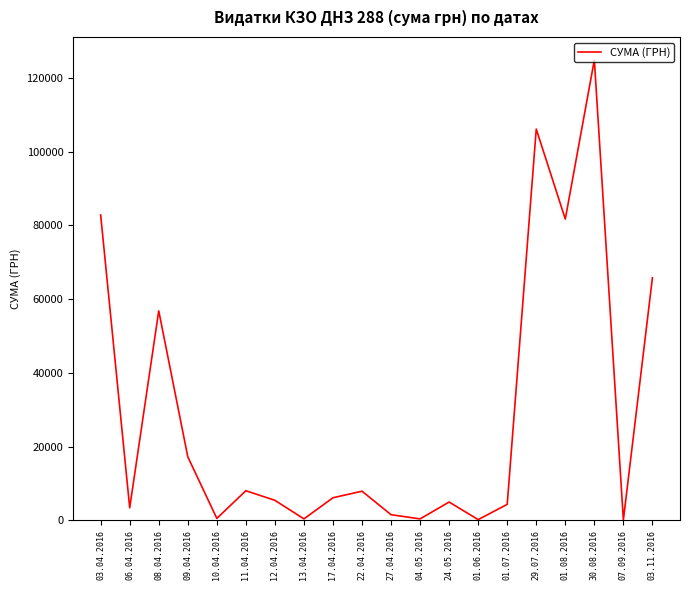

What is the maximum value shown in the chart?

124904.8